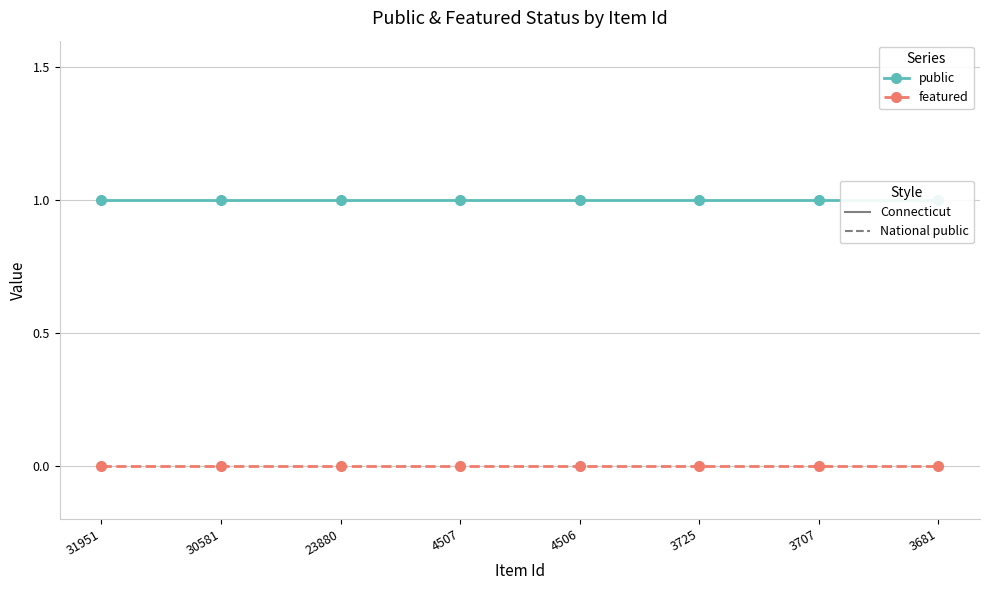

Reading left to right, extract all data points from this chart.

public: 31951=1	30581=1	23880=1	4507=1	4506=1	3725=1	3707=1	3681=1
featured: 31951=0	30581=0	23880=0	4507=0	4506=0	3725=0	3707=0	3681=0